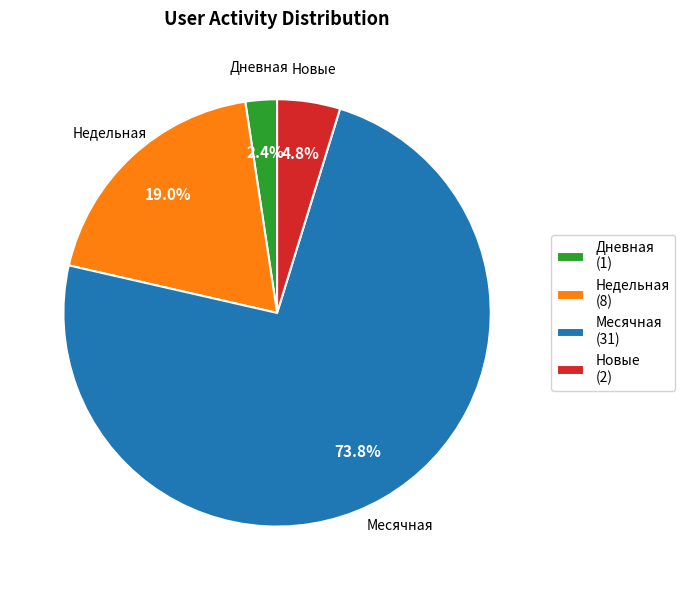

Rank the categories by value from lowest to highest.

Дневная (1), Новые (2), Недельная (8), Месячная (31)